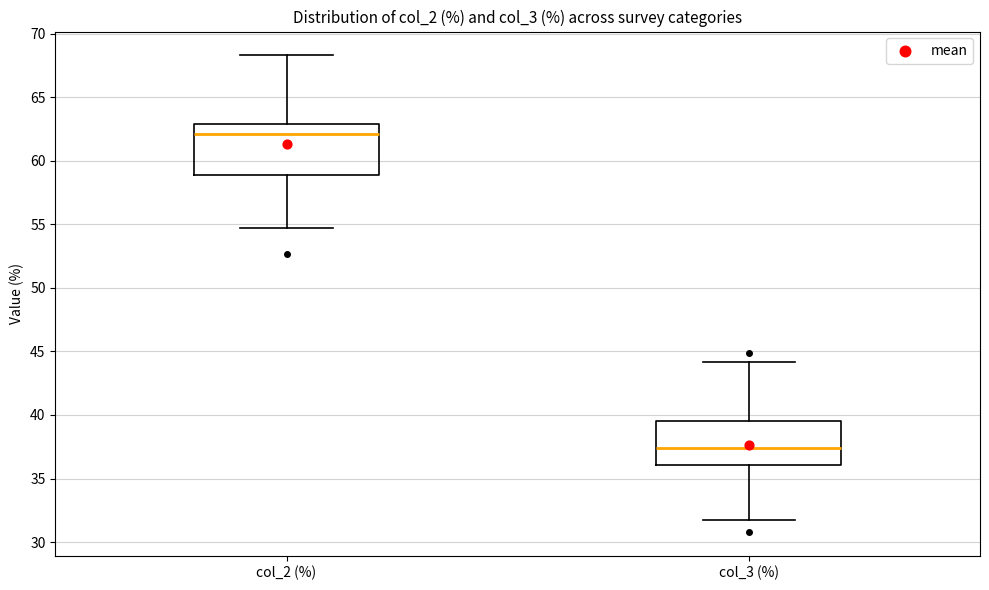

Which box has the highest median line?

col_2 (%)